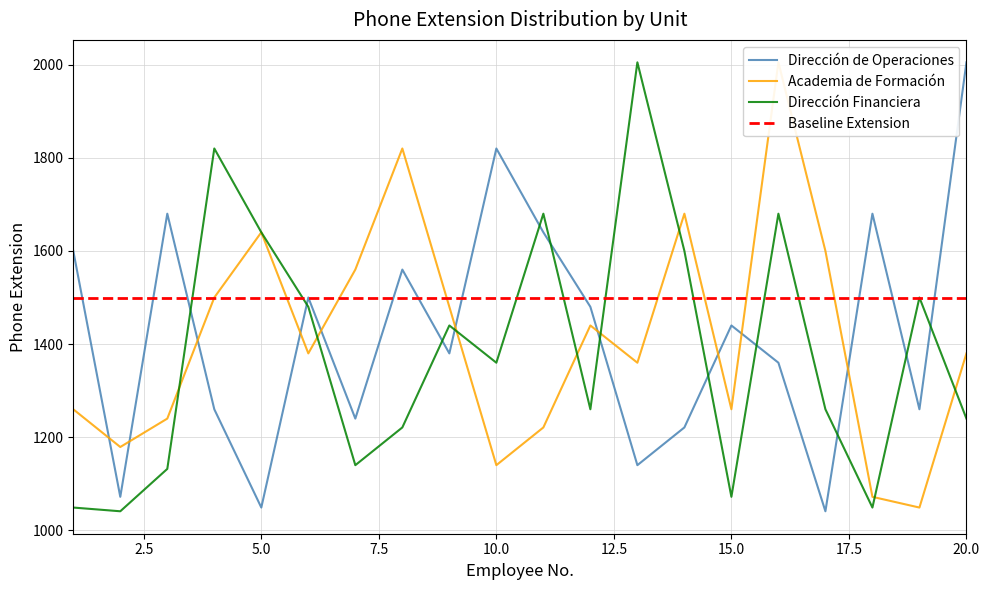

At which label is Dirección de Operaciones closest to 1523?

6